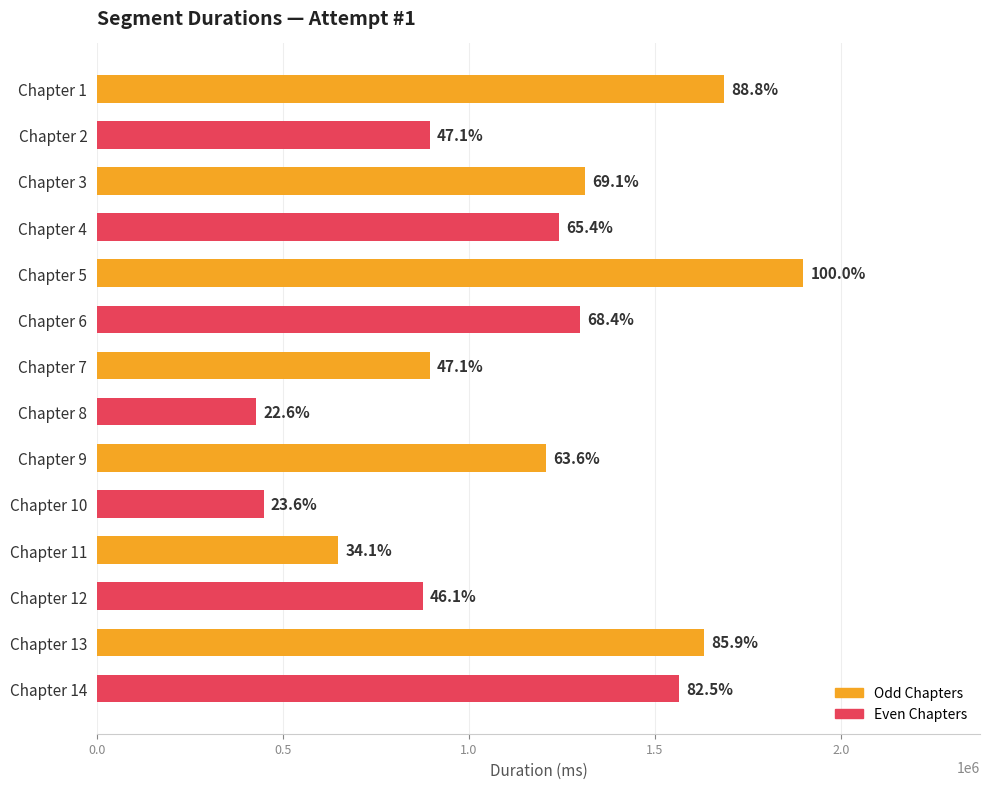

What is the sum of all values?

16037785